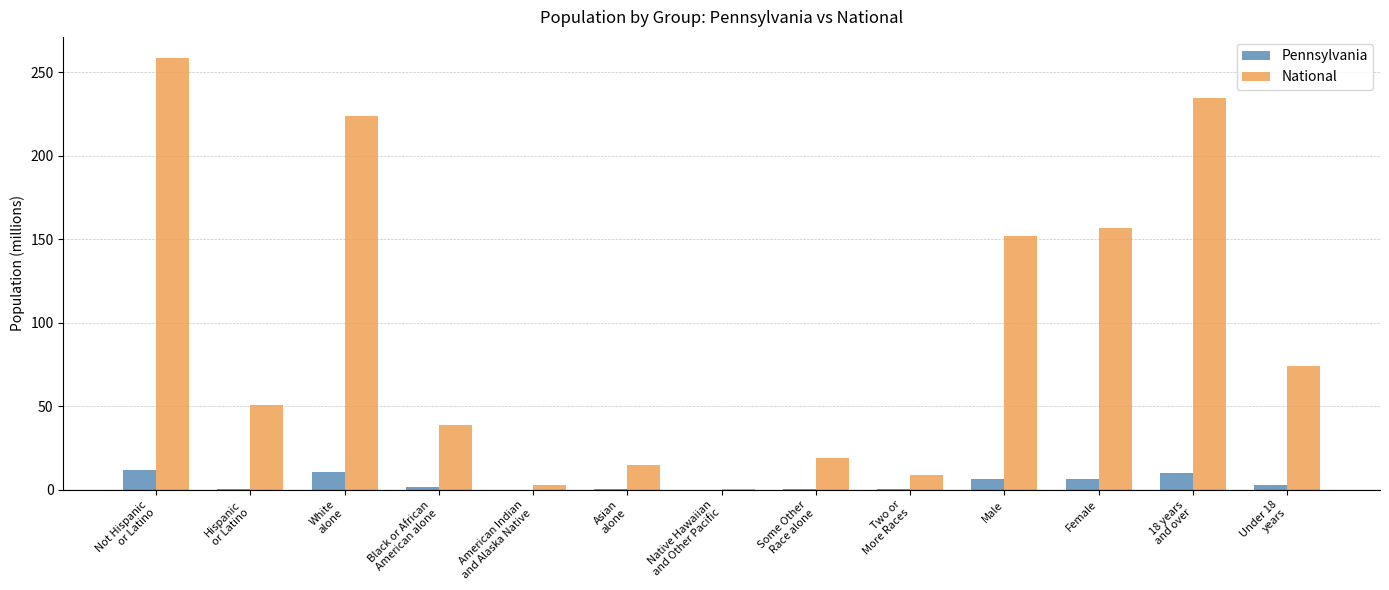

What is the greatest value displayed?

258.3